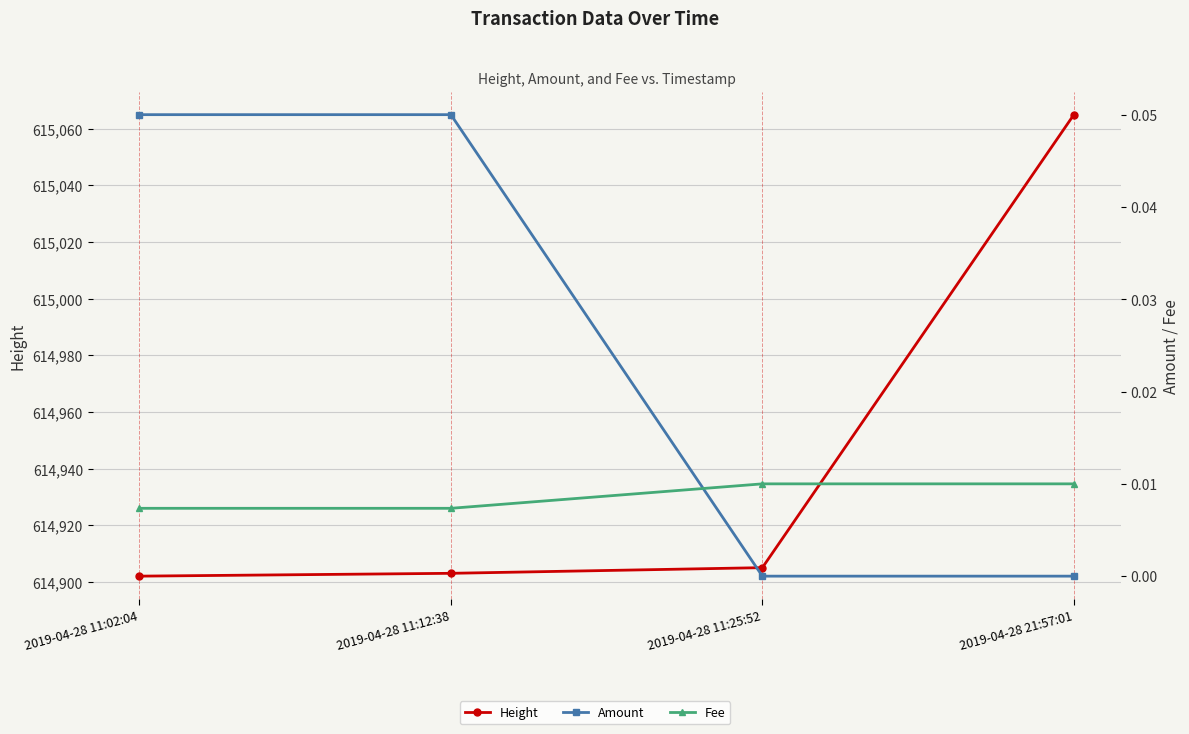

The value of Height at 2019-04-28 11:12:38 is 391101.5. True or false?

False